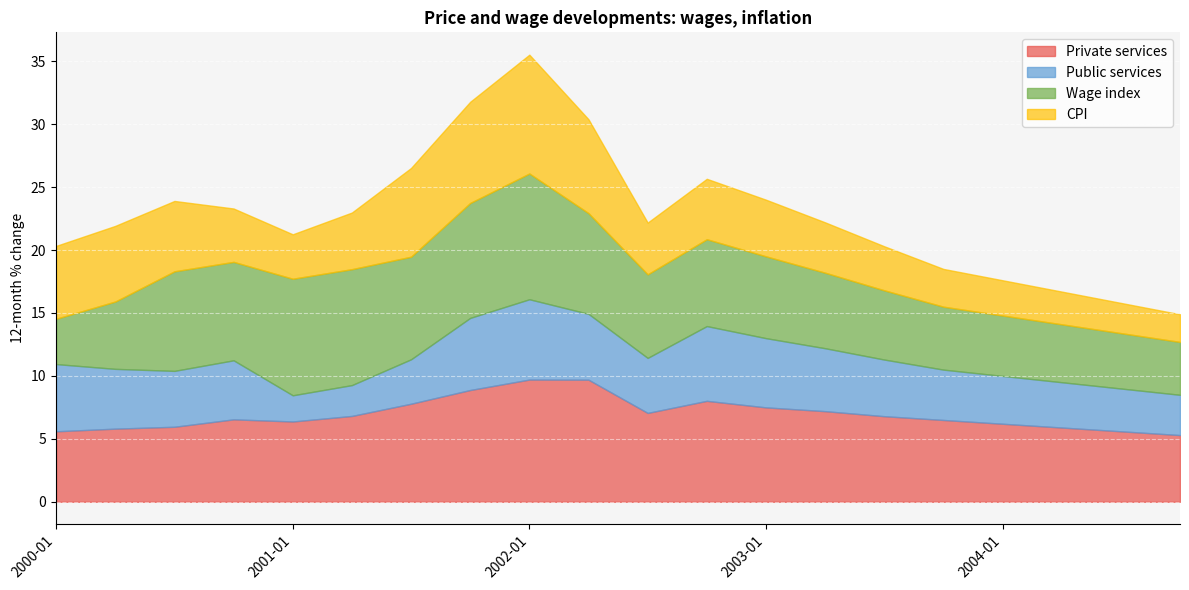

What is the lowest value of the Wage index series?

3.6